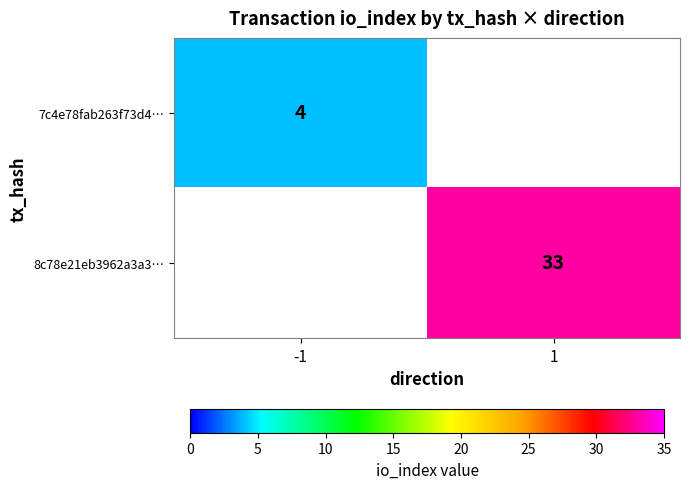

The 8c78e21eb3962a3a3… series shows 33 at 1. True or false?

True